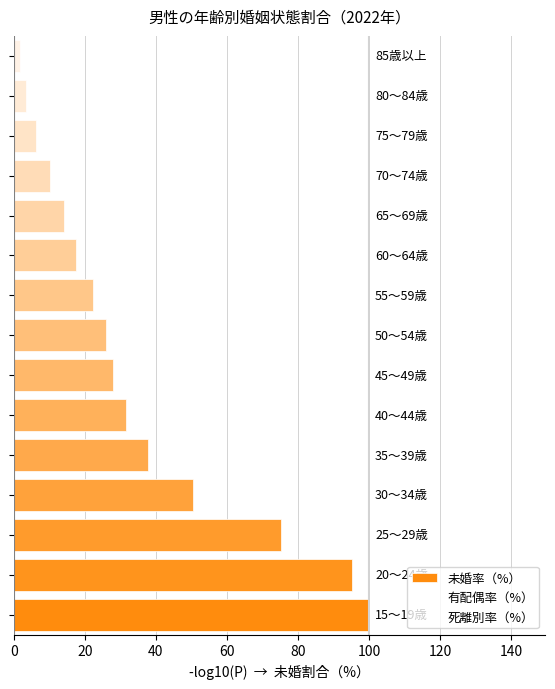

How many bars are there in total?

15